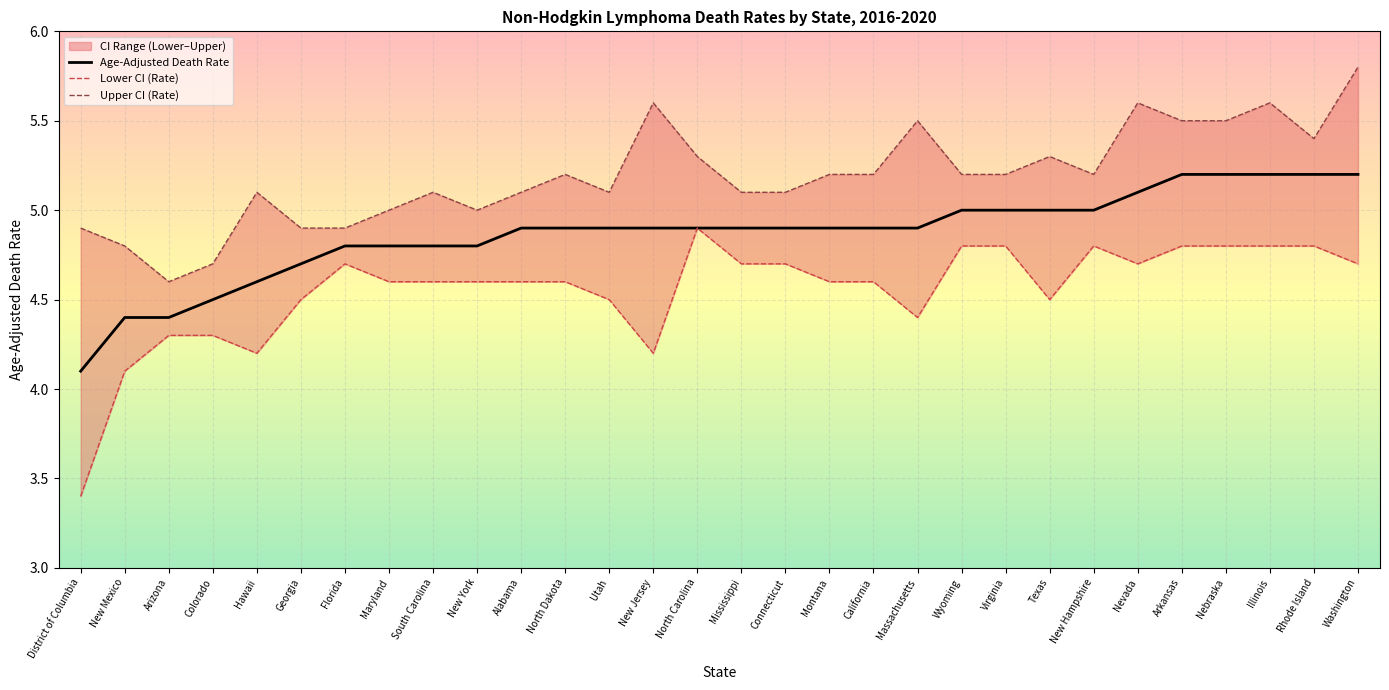

True or false: Age-Adjusted Death Rate has more than 1 interior local peaks.

False